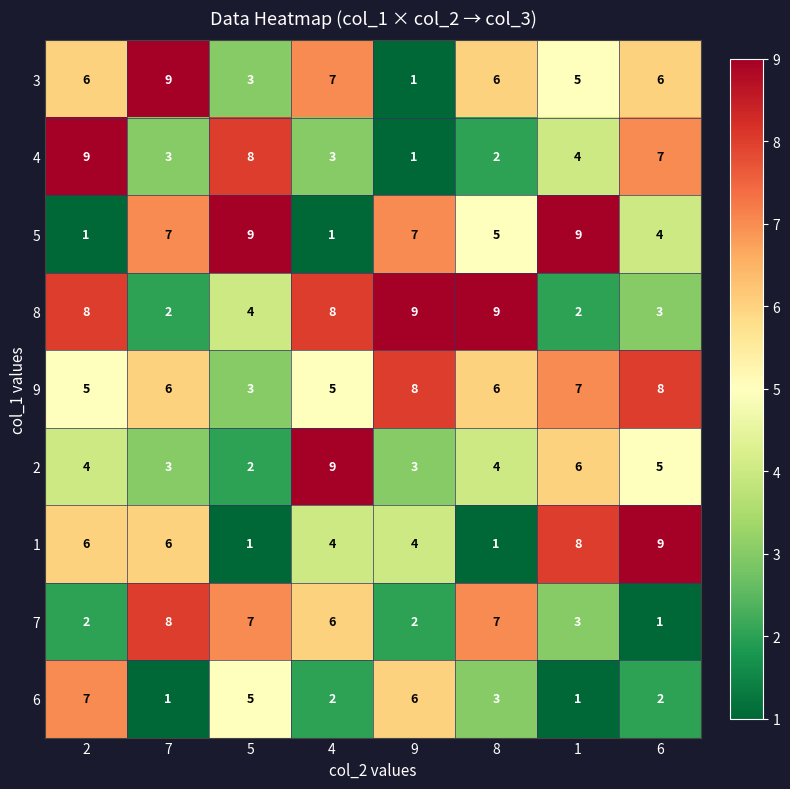

What is the difference between the maximum and minimum values in the 3 series?

8